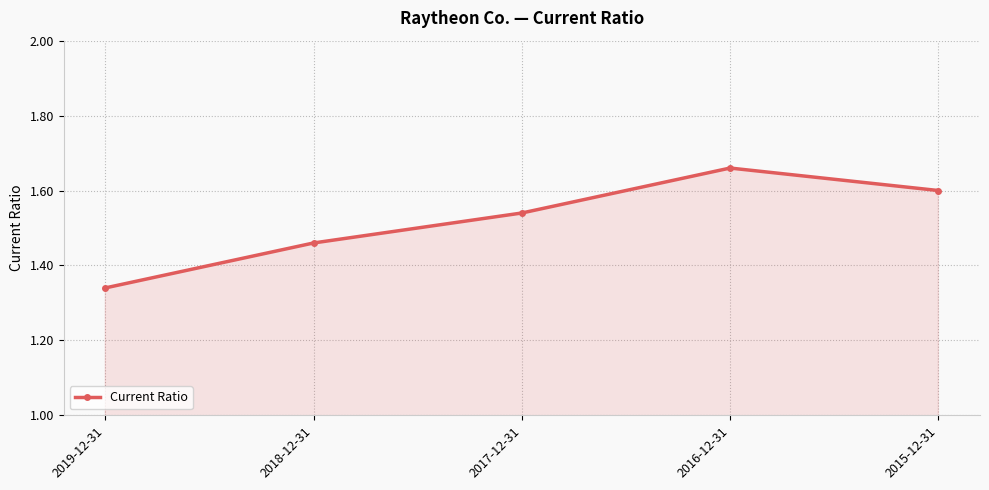

Approximately how many times larger is the value at 2017-12-31 compared to 2018-12-31?

1.1